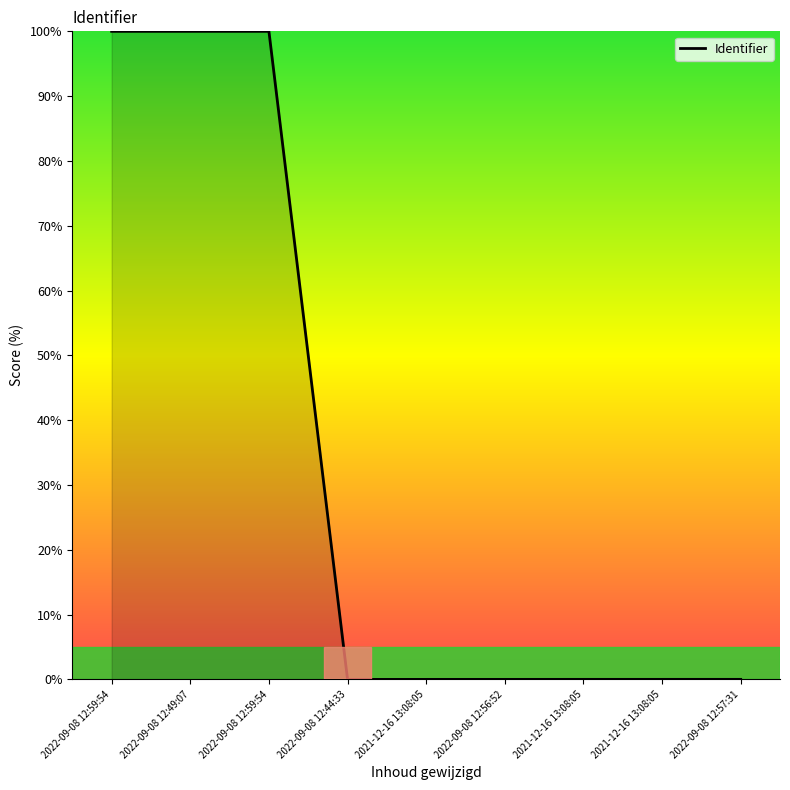

What is the average value?

33.3